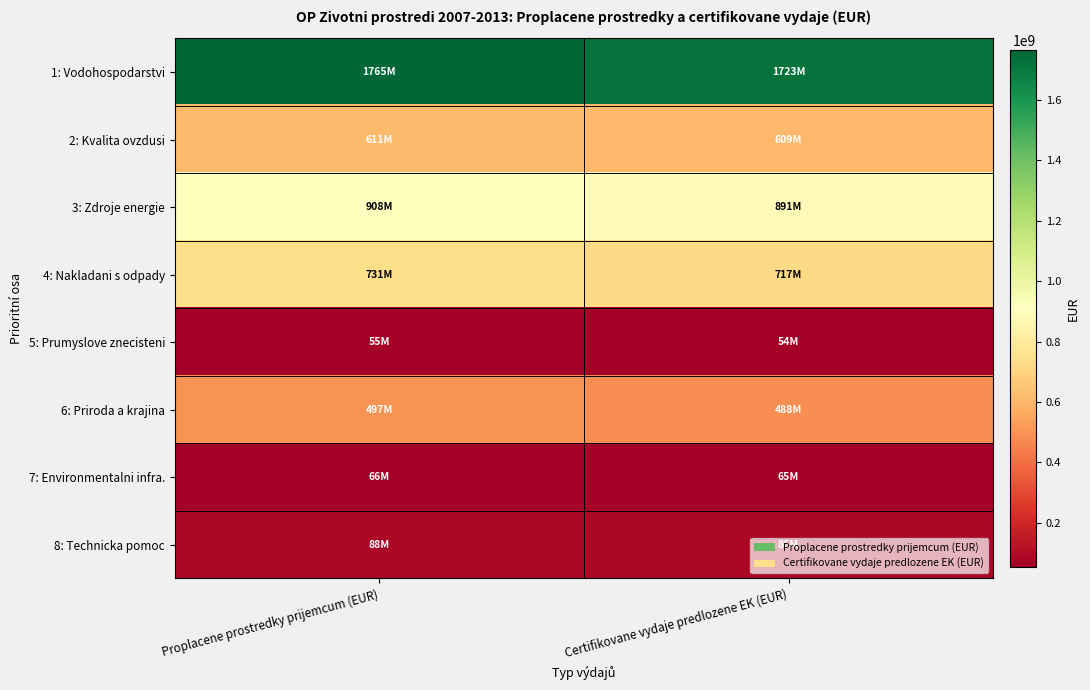

How many distinct data groups are displayed?

8